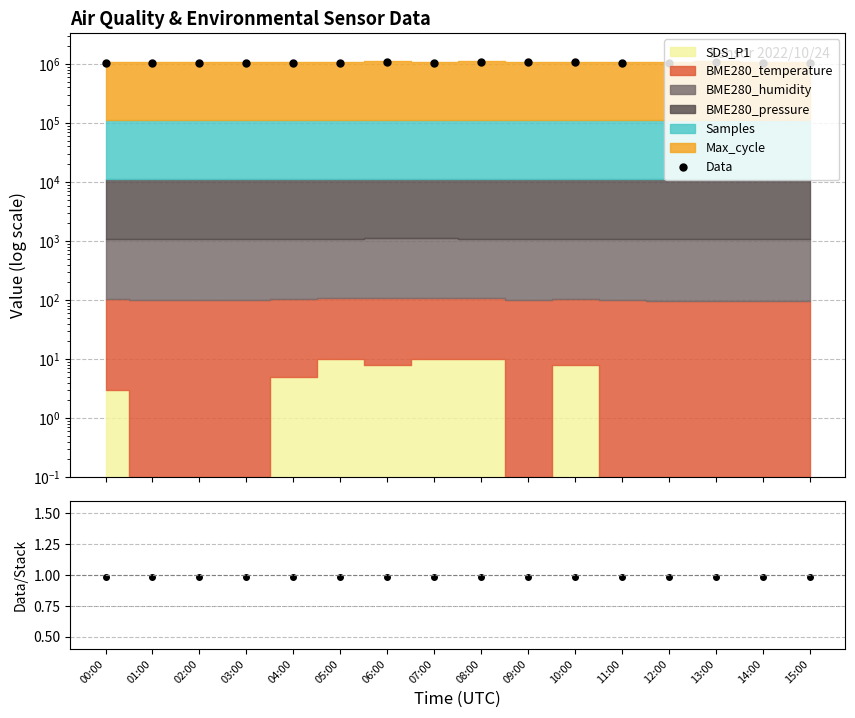

True or false: Data has a value of 1053648.3 at 03:00.

True